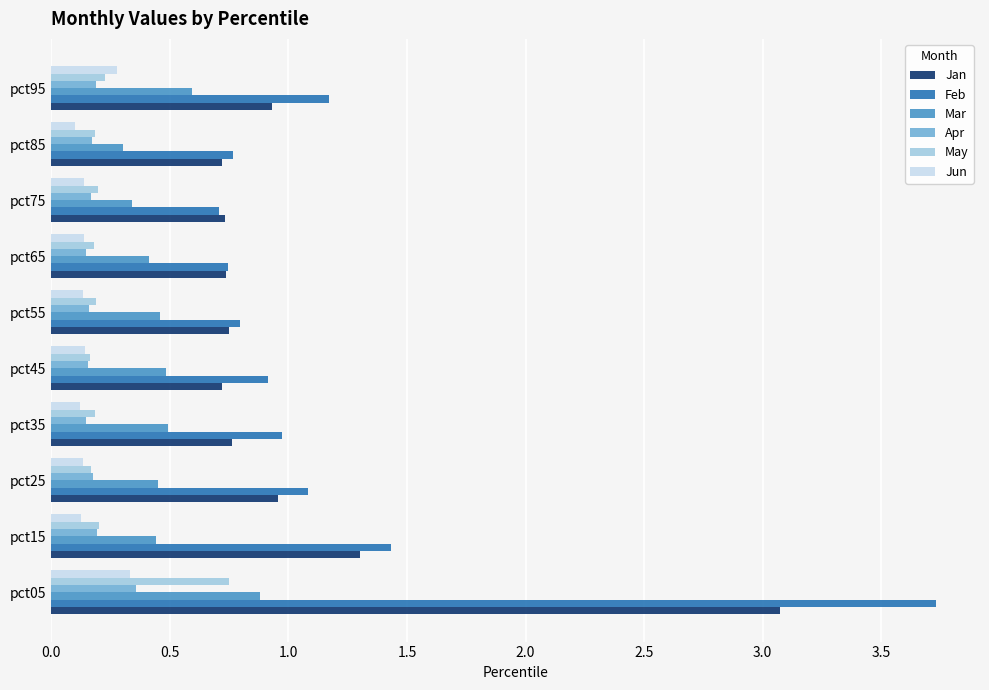

Which series has the widest spread of values?

Feb